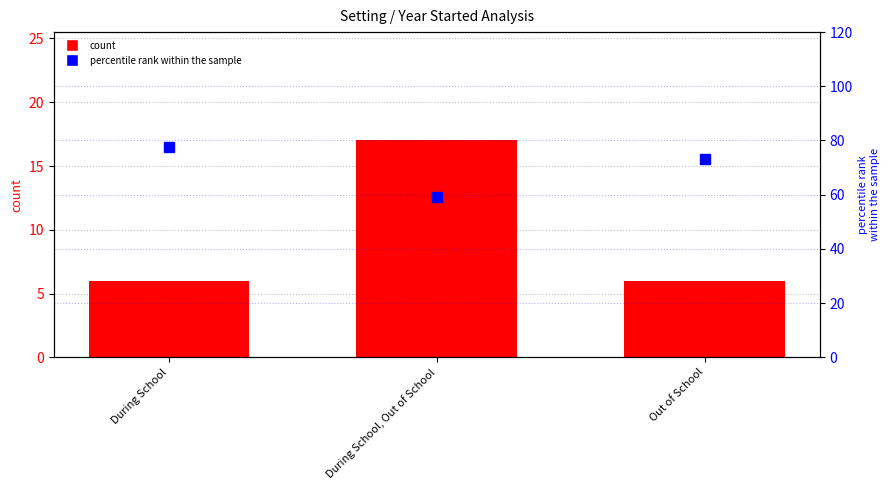

At which category is the sum across all series the highest?

During School